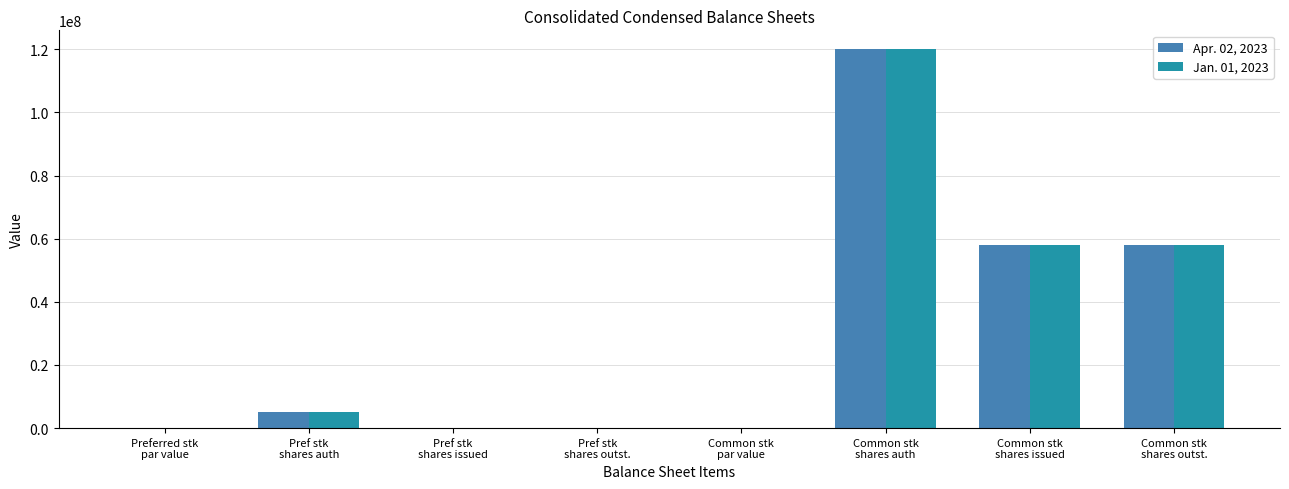

What are all the series names shown in the legend?

Apr. 02, 2023, Jan. 01, 2023